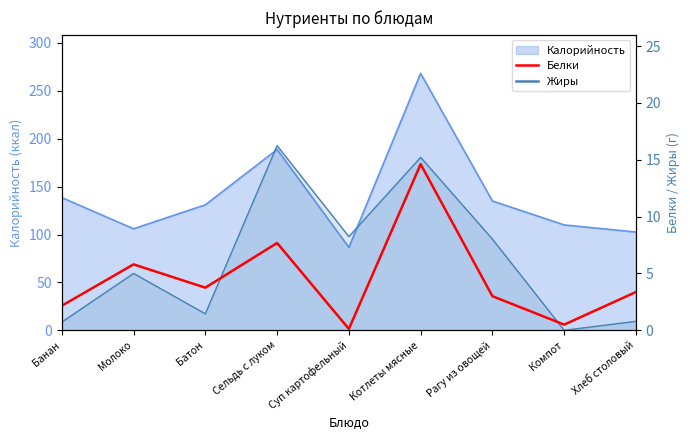

What is the smallest value displayed?

0.1